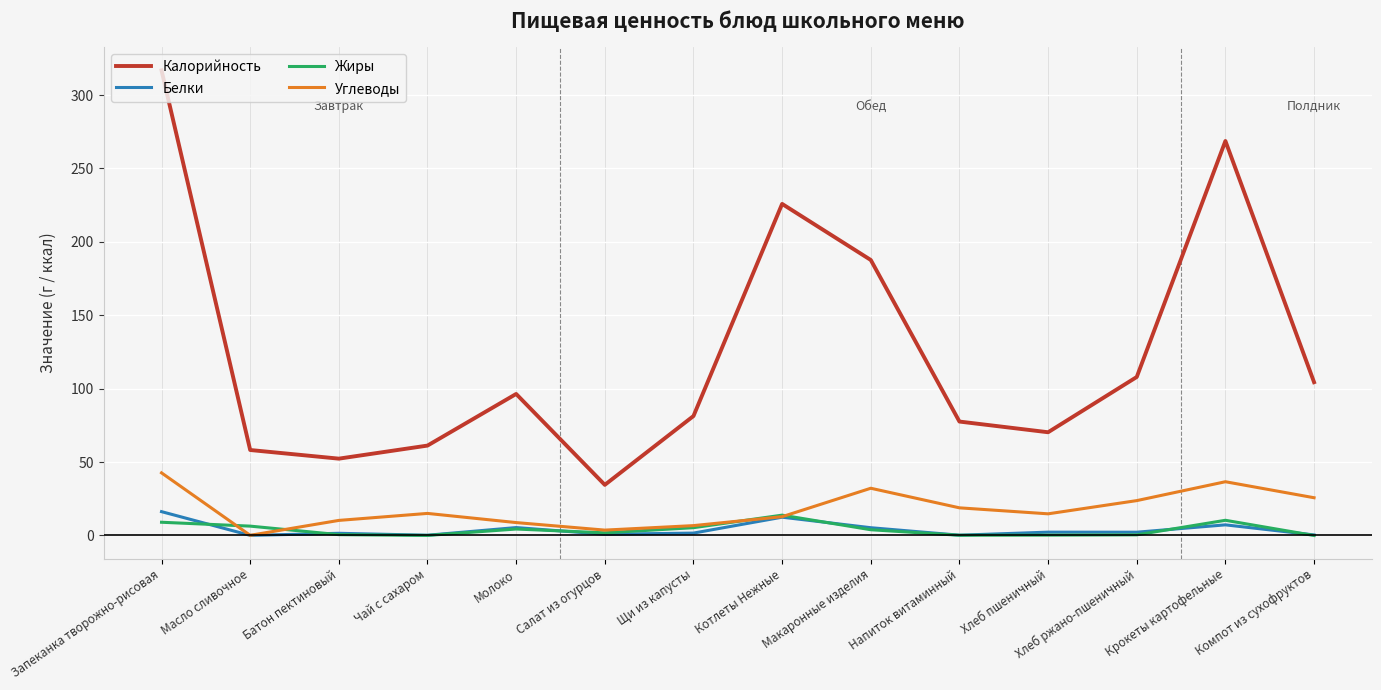

What is the maximum value shown in the chart?

316.8